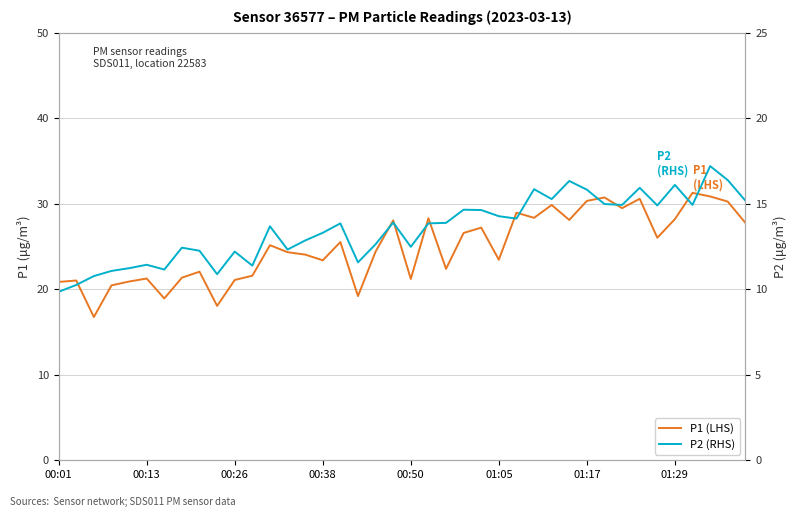

What is the minimum value shown in the chart?

9.8